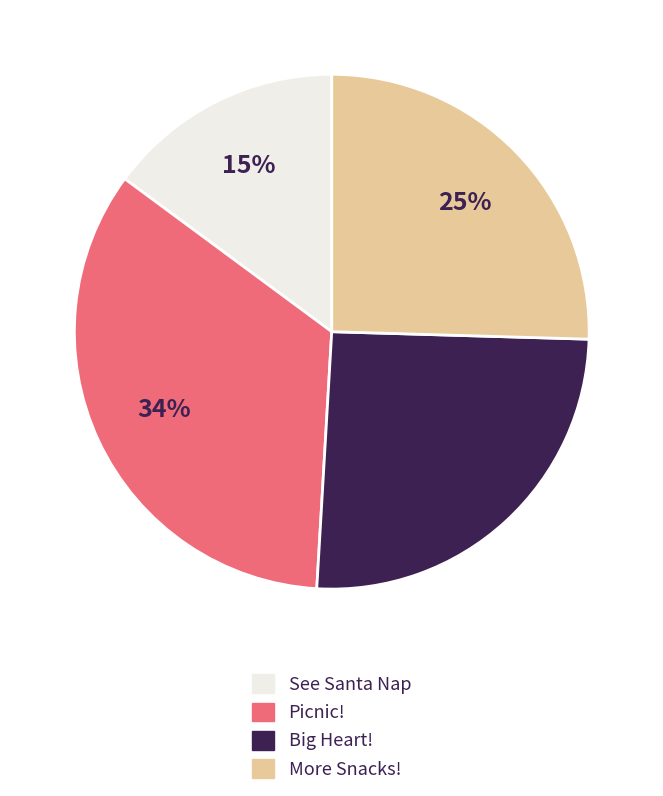

What is the ratio of the value at See Santa Nap to the value at More Snacks!?

0.6